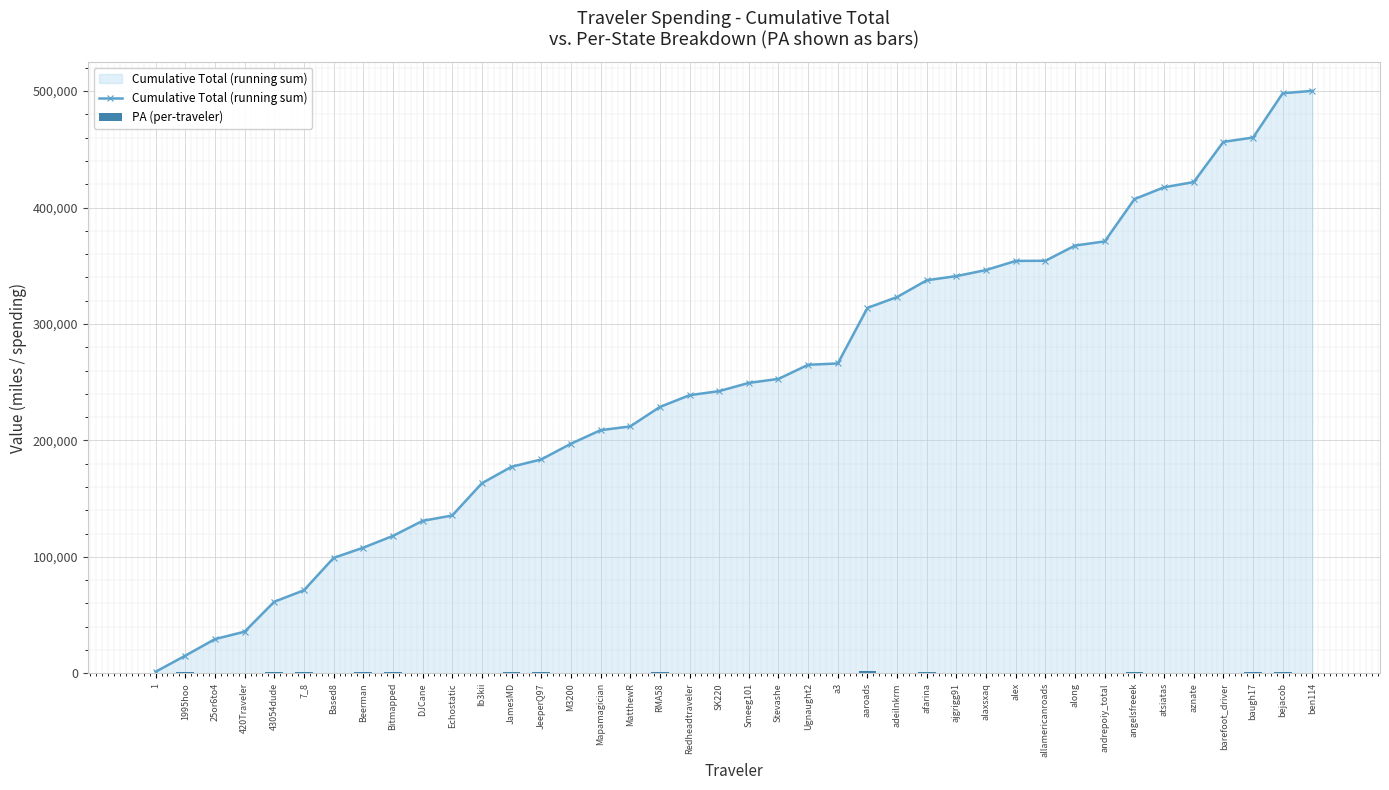

Which series changed the most between Smeeg101 and alaxsxaq?

Cumulative Total (running sum)